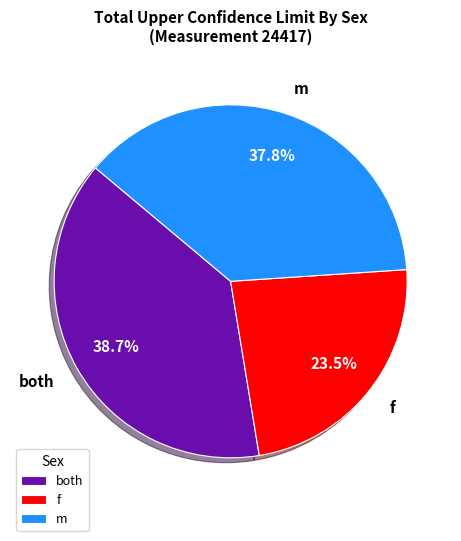

To the nearest percent, what is the average slice percentage?

33%